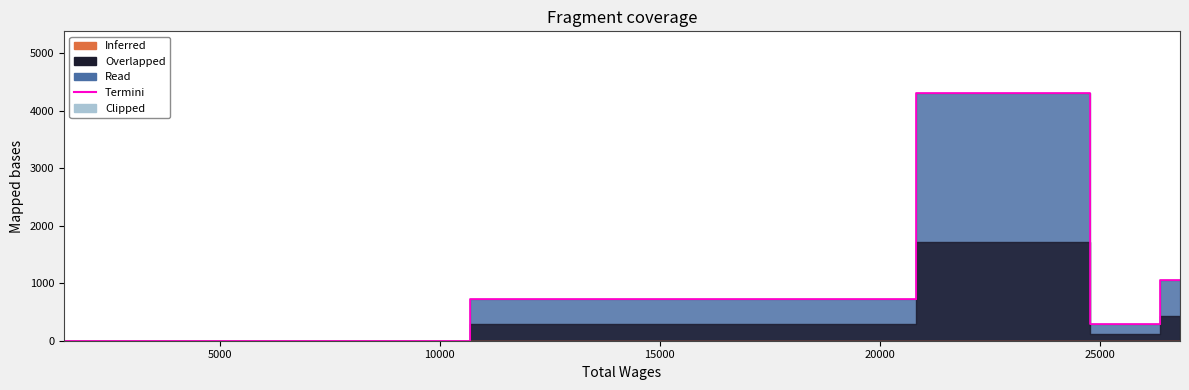

The value at 25891.0 is 297. True or false?

True